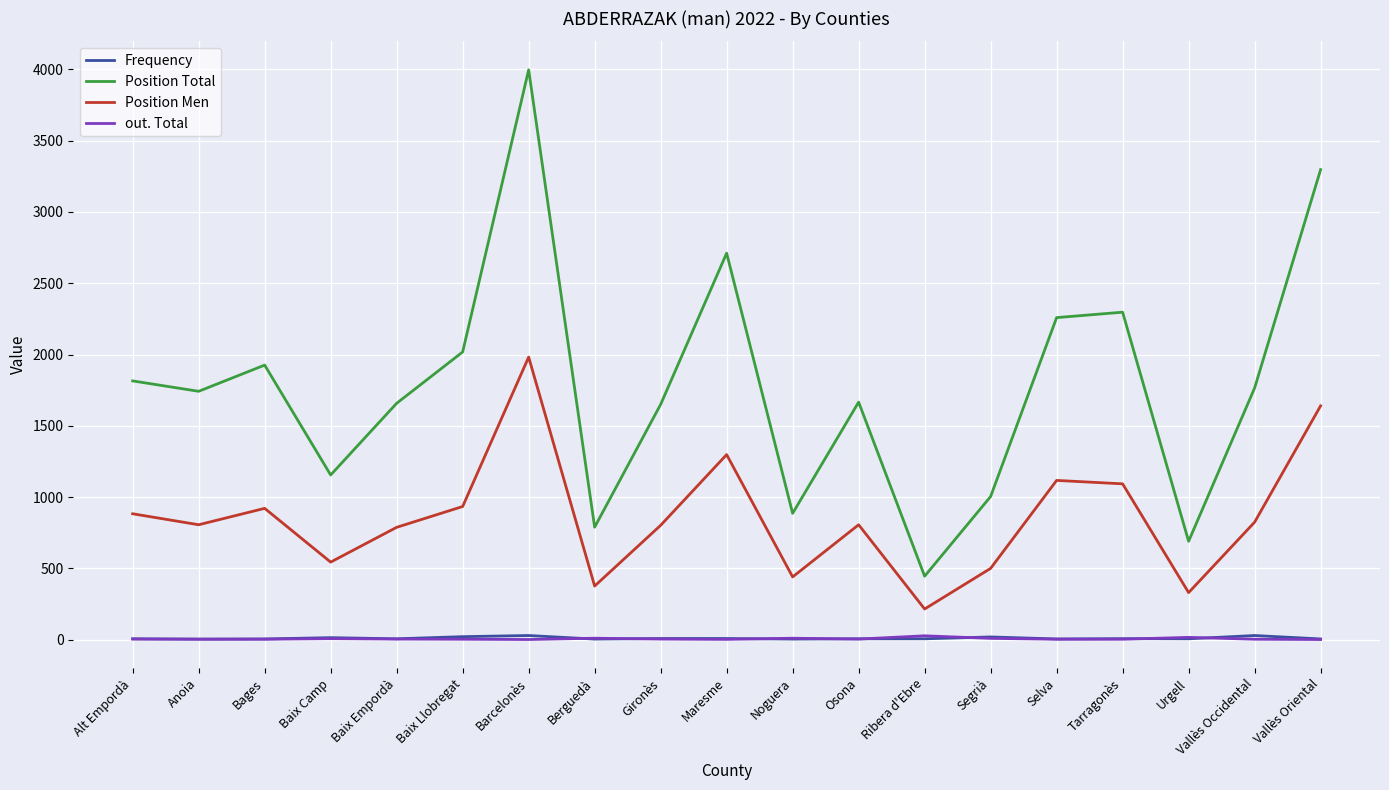

True or false: Position Total and Frequency intersect in this chart.

False